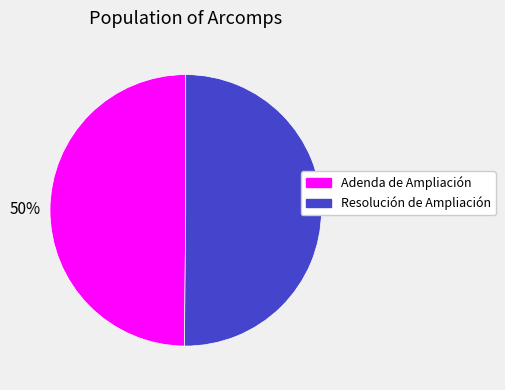

To the nearest percent, what is the combined percentage of Resolución de Ampliación and Adenda de Ampliación?

100%